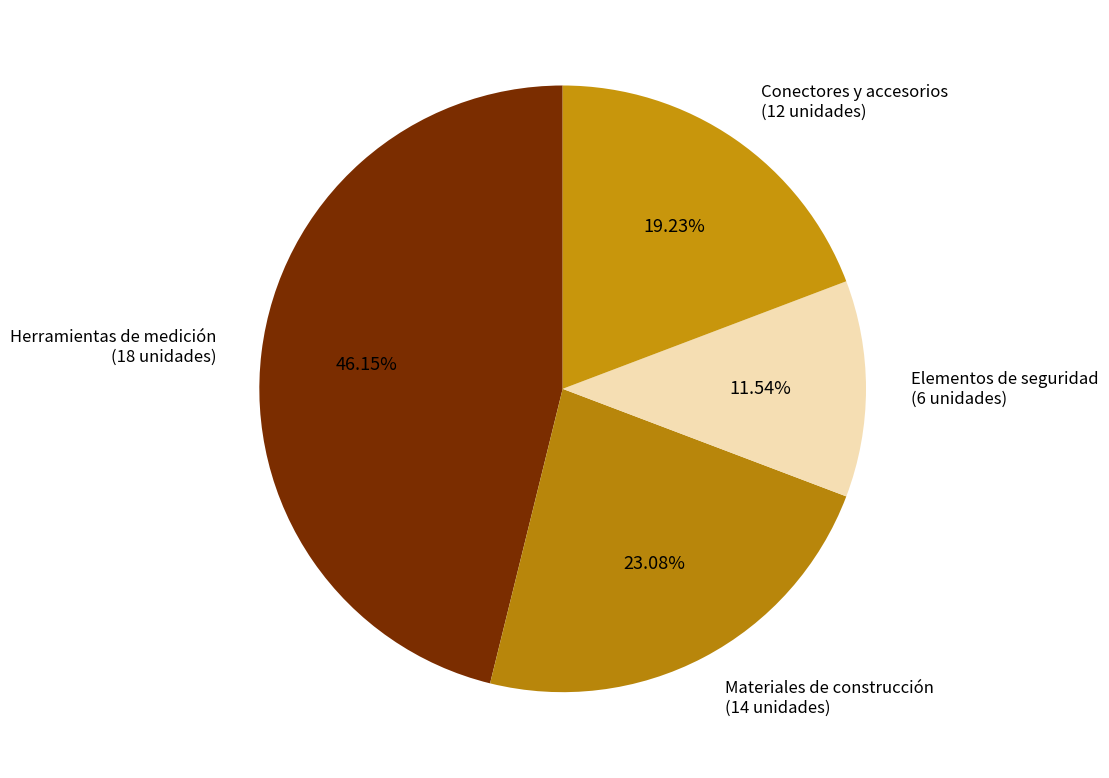

Does any single category account for the majority?

No